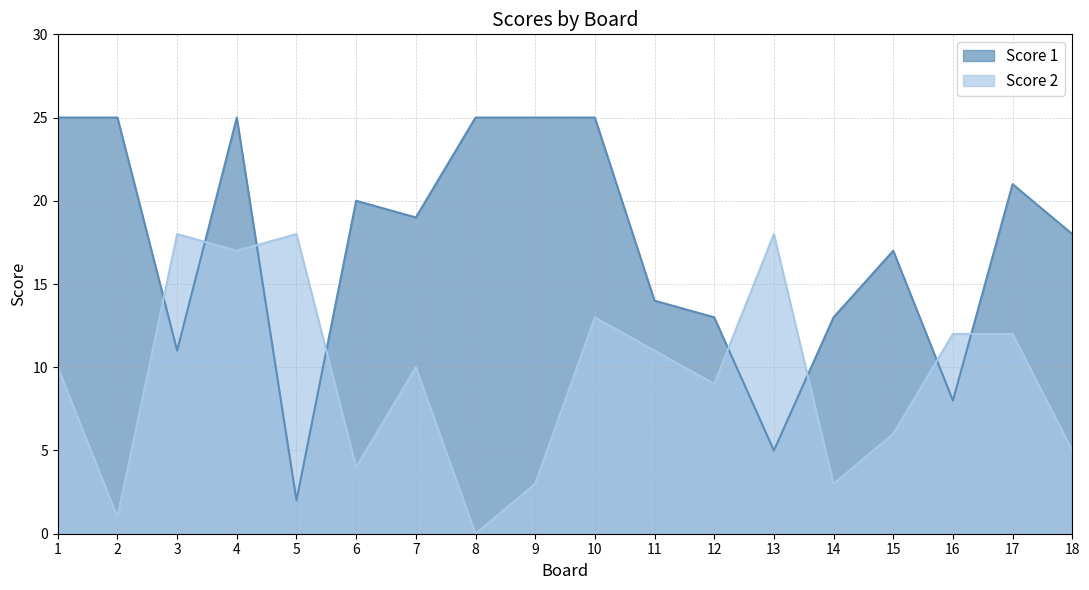

At which label is Score 1 closest to 13?

12